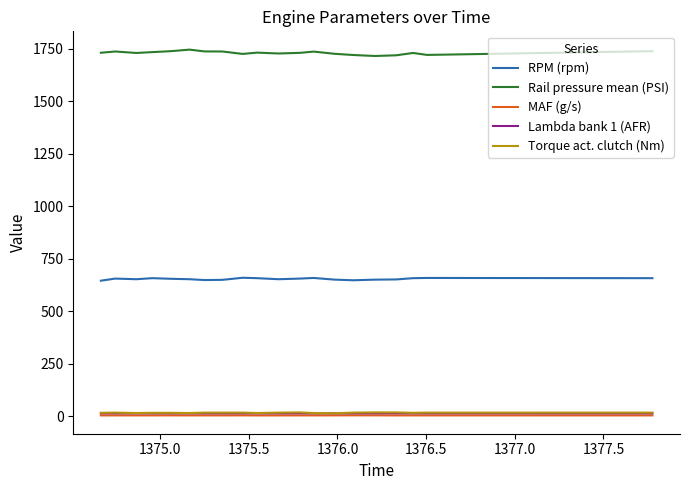

True or false: RPM (rpm) and MAF (g/s) cross at least once.

False